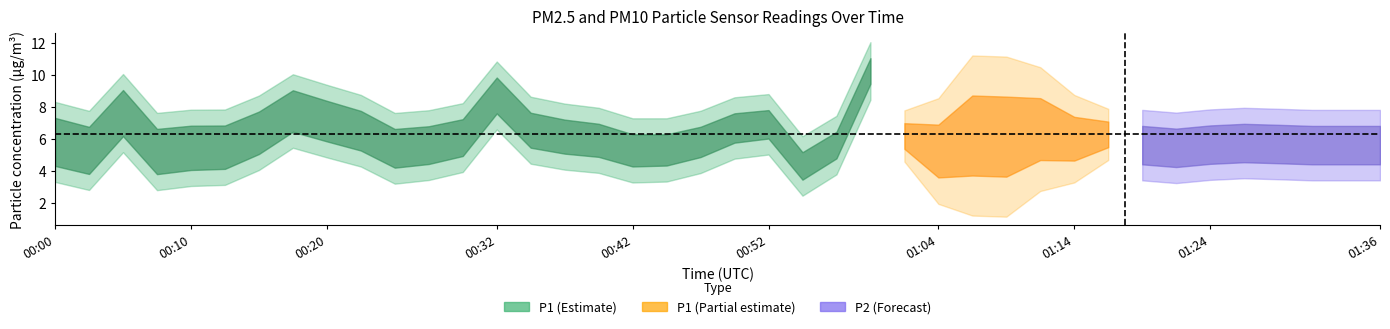

Rank the categories by P1 value from lowest to highest.

00:54, 00:08, 01:04, 00:03, 00:42, 00:44, 00:25, 00:10, 00:13, 00:27, 00:57, 00:00, 00:47, 00:39, 01:14, 01:21, 00:30, 00:37, 01:09, 01:01, 01:06, 01:29, 01:31, 01:33, 01:24, 01:16, 00:15, 01:19, 00:22, 00:35, 01:11, 00:49, 00:52, 00:20, 01:26, 01:36, 00:05, 00:18, 00:32, 00:59